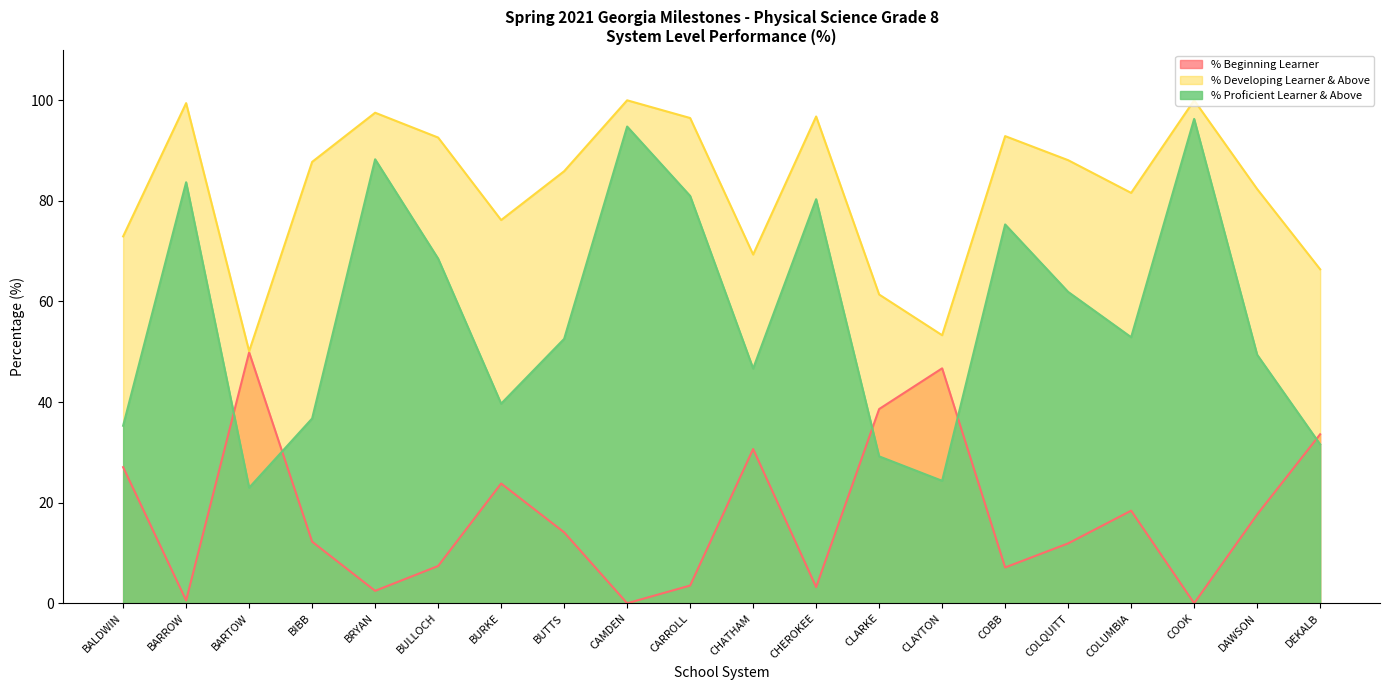

True or false: % Developing Learner & Above has more than 0 interior local peaks.

True